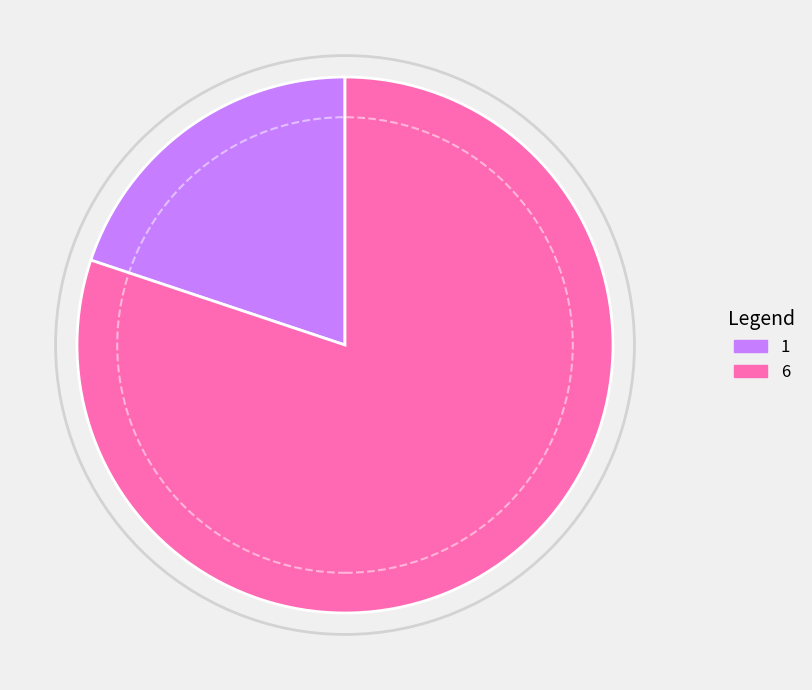

What is the largest slice in the pie chart?

6